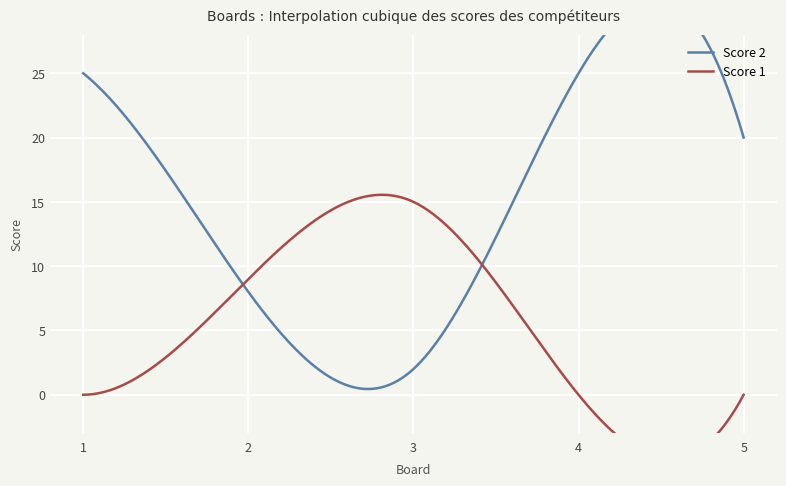

Where is the first local maximum for Score 1?

3